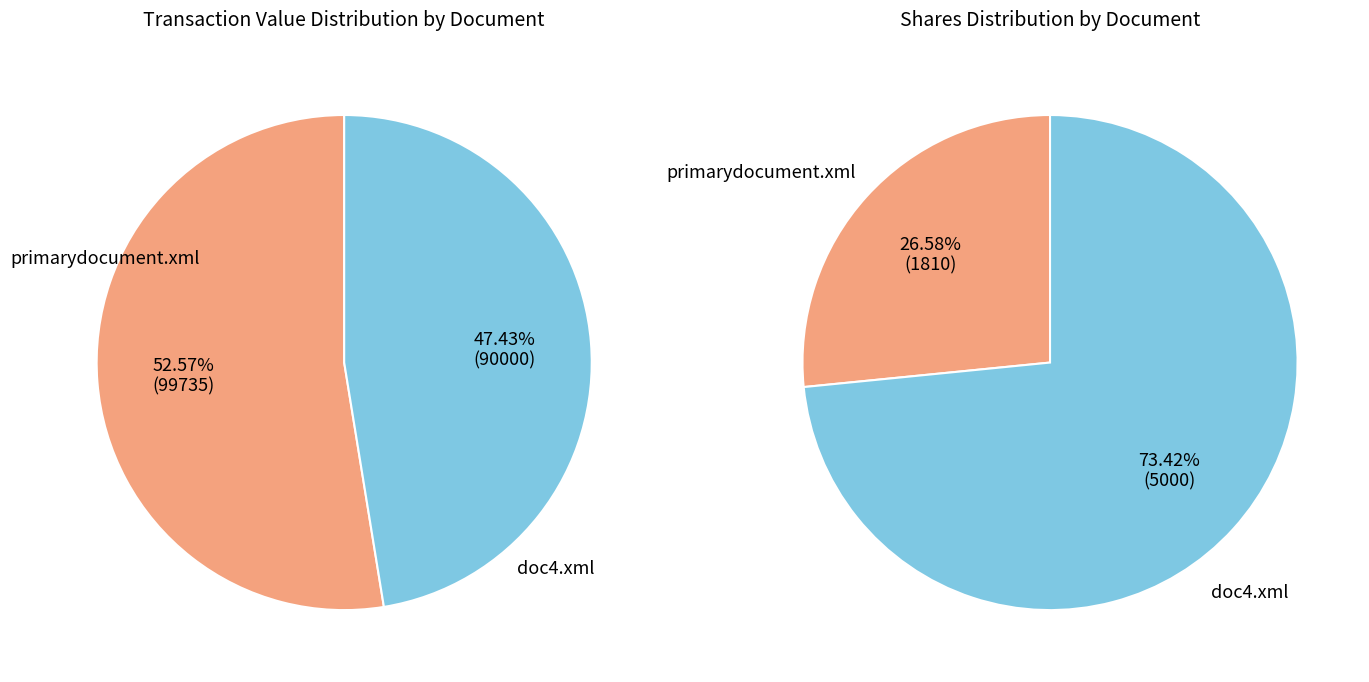

What is the majority slice?

primarydocument.xml